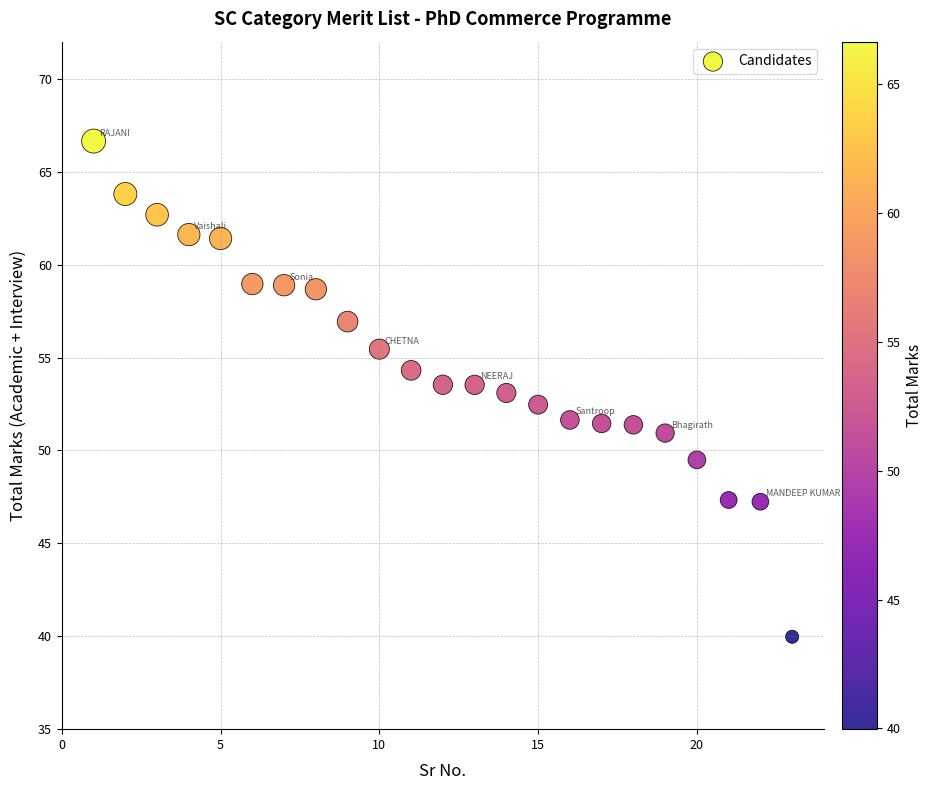

What is the range of Y values (max minus min)?

26.7